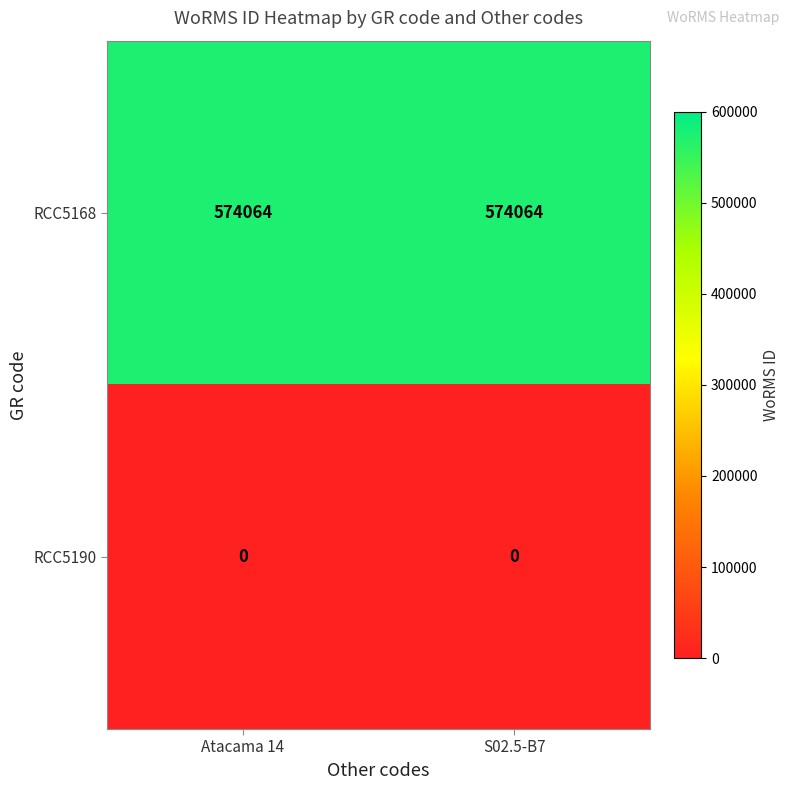

What is the spread (max minus min) of values at Atacama 14?

574064